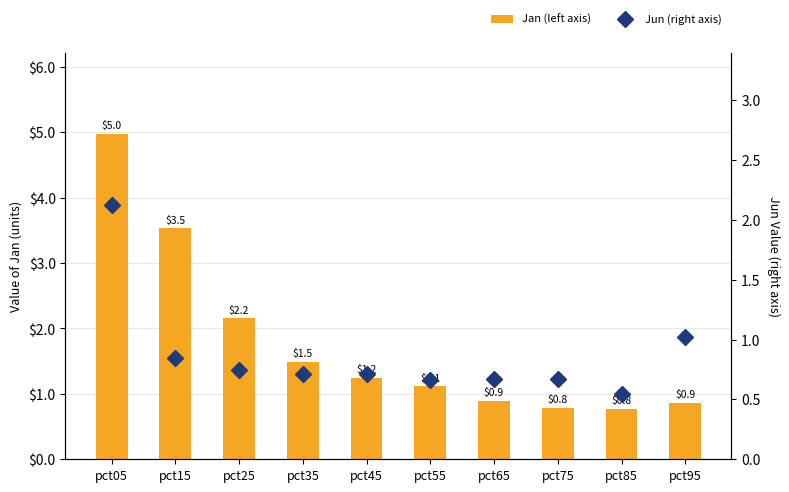

What are all the series names shown in the legend?

Jan (left axis), Jun (right axis)